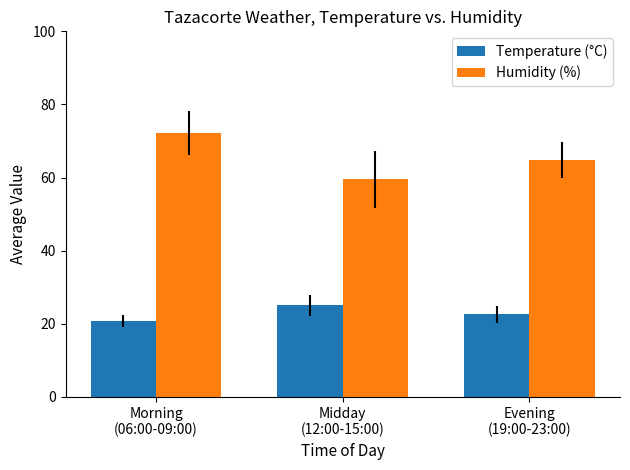

Count the number of categories in the chart.

3